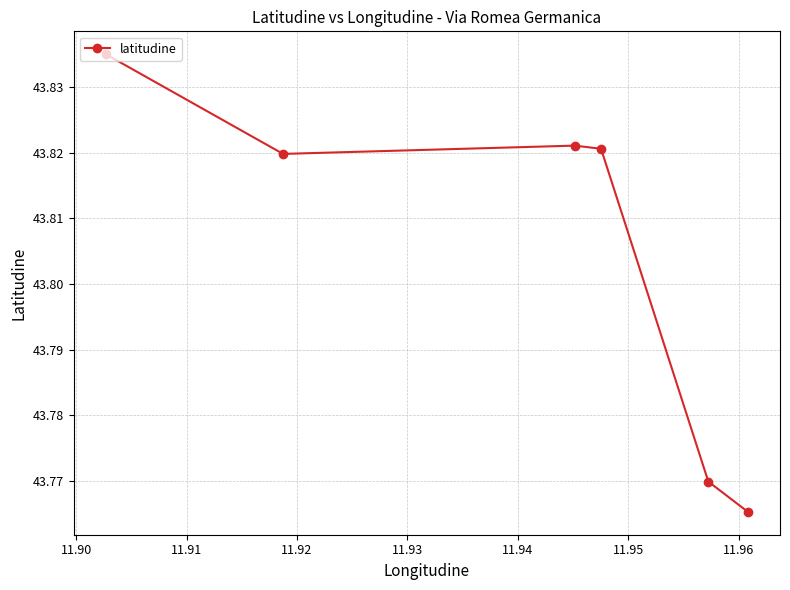

True or false: the data has more than 1 interior local peaks.

False